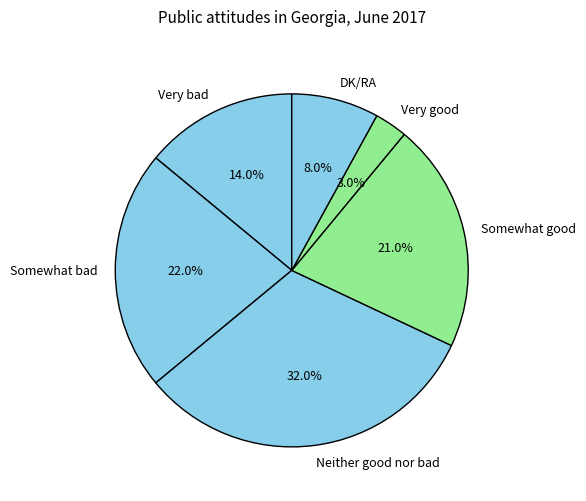

How many slices are in this pie chart?

6